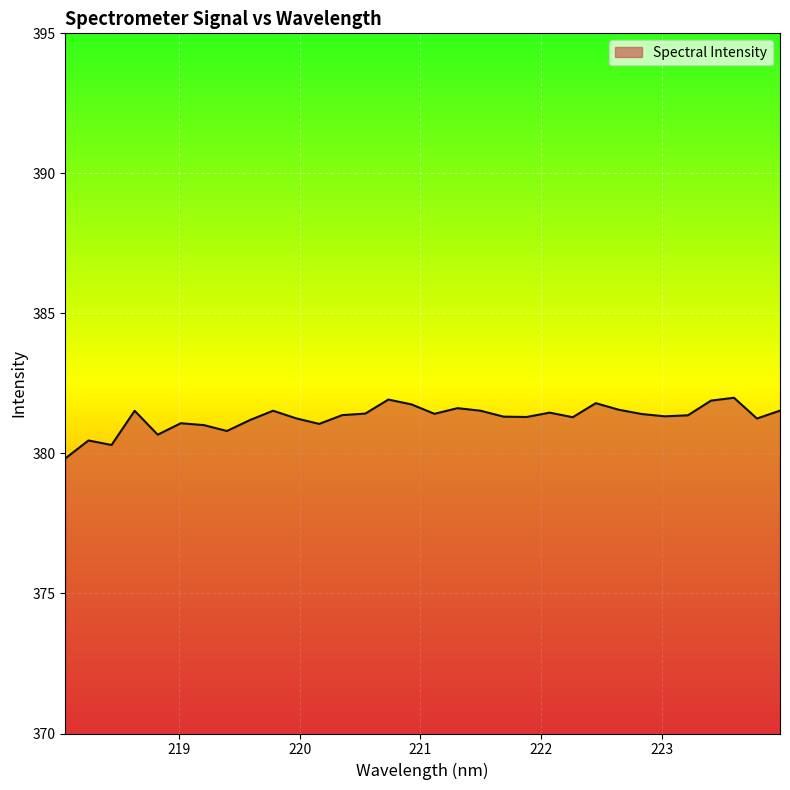

What is the smallest value displayed?

379.8